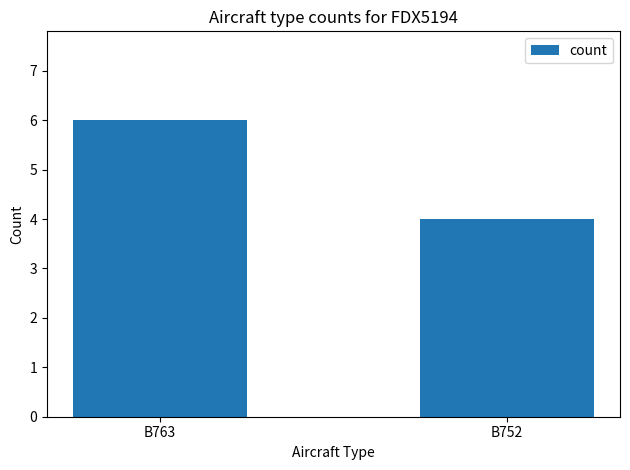

True or false: the data shows 9 at B763.

False